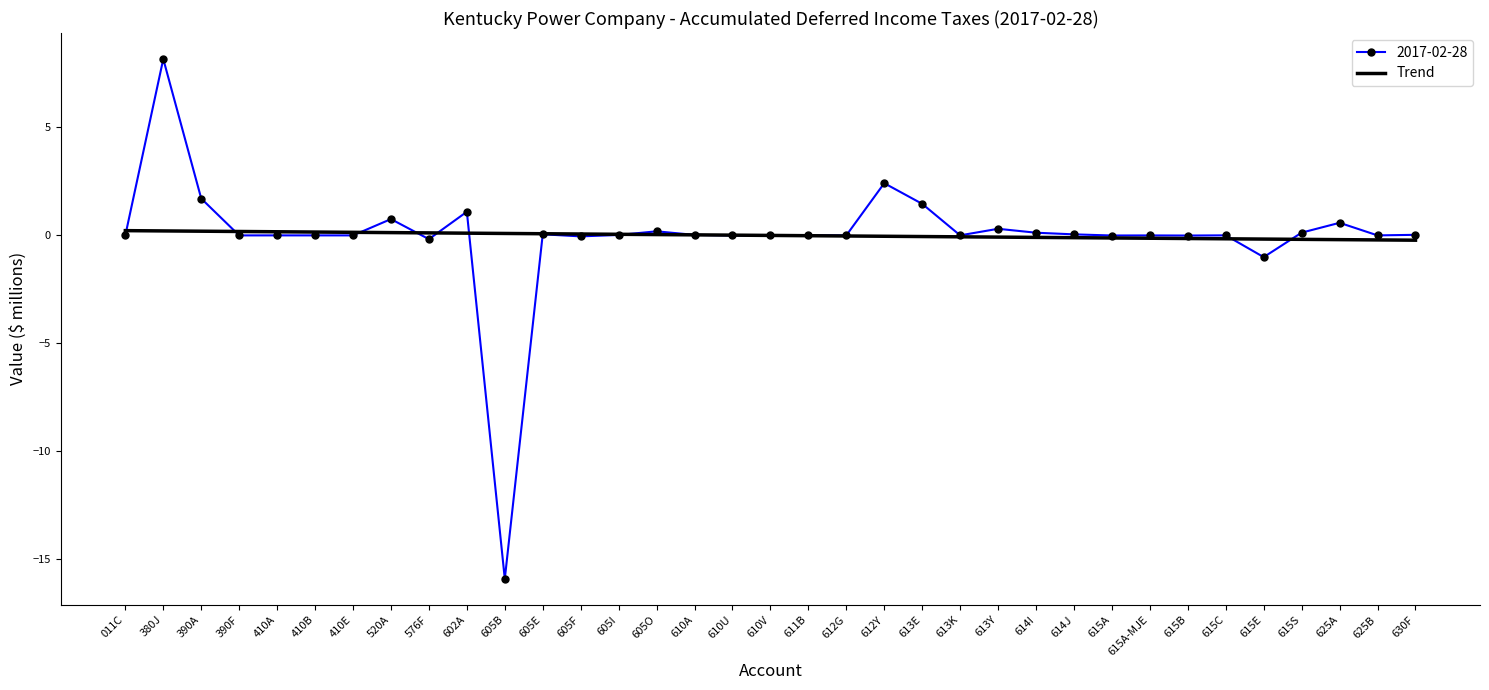

Which label corresponds to the smallest value in the chart?

605B